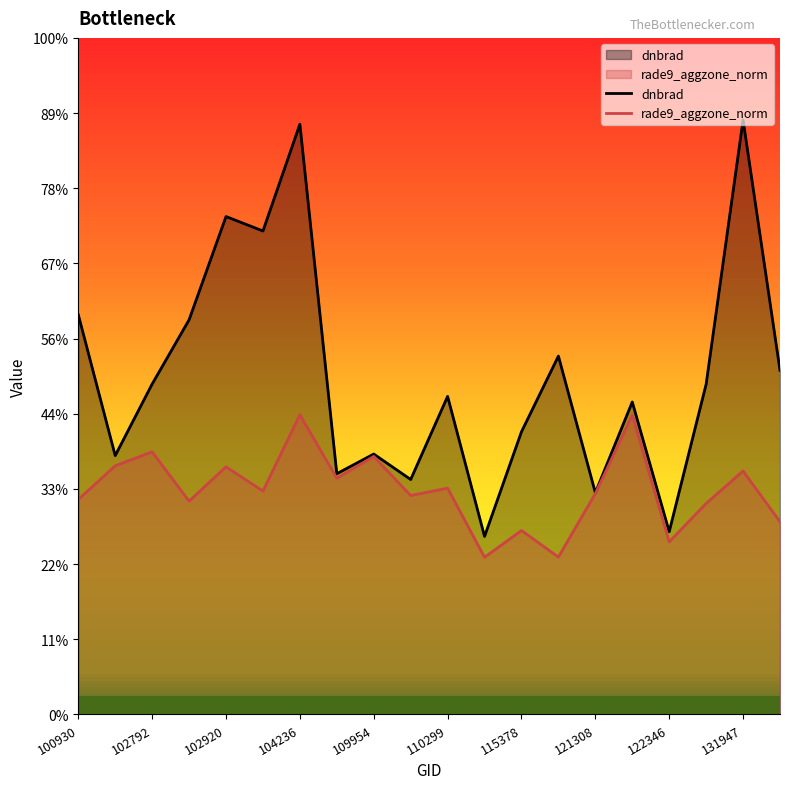

Which series has the largest range (max minus min)?

dnbrad